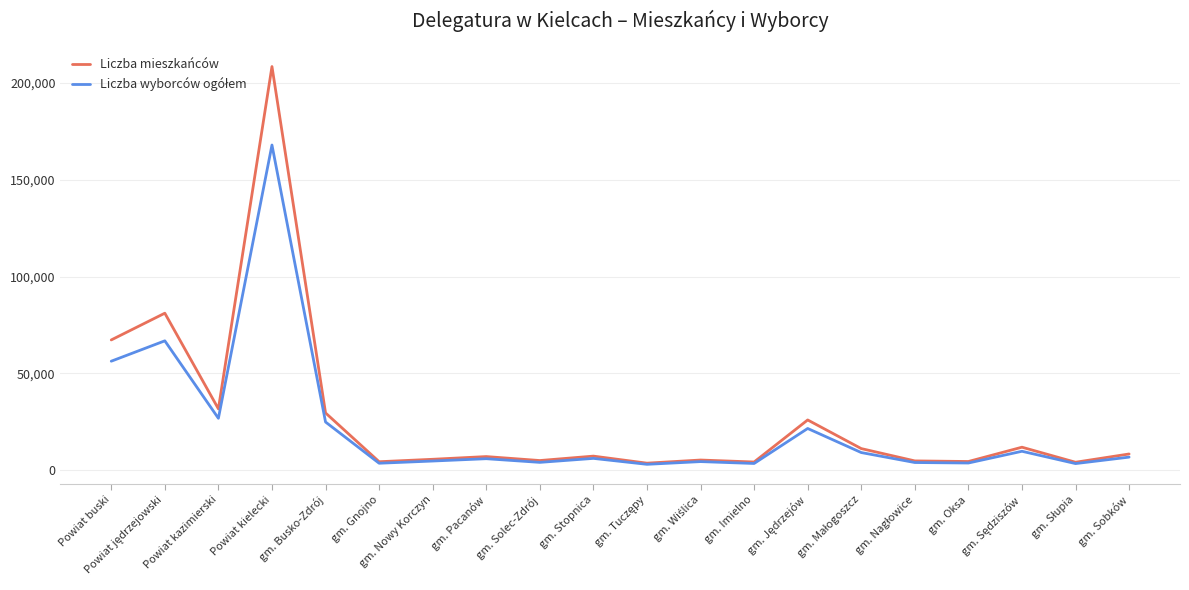

What is the total value across all series at gm. Pacanów?

12838